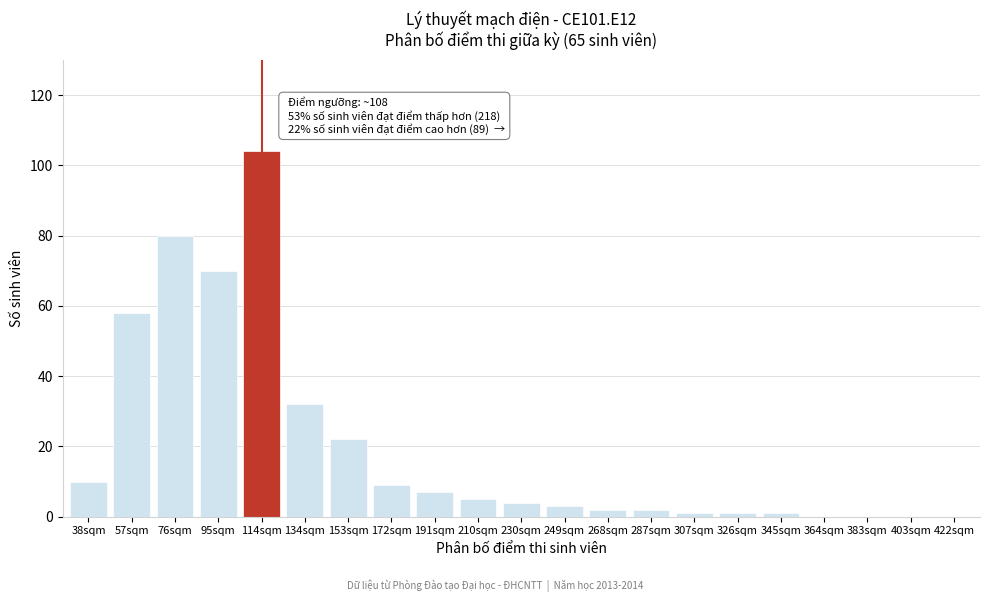

Reading left to right, transcribe all the data shown in this chart.

38sqm=10	57sqm=58	76sqm=80	95sqm=70	114sqm=104	134sqm=32	153sqm=22	172sqm=9	191sqm=7	210sqm=5	230sqm=4	249sqm=3	268sqm=2	287sqm=2	307sqm=1	326sqm=1	345sqm=1	364sqm=0	383sqm=0	403sqm=0	422sqm=0